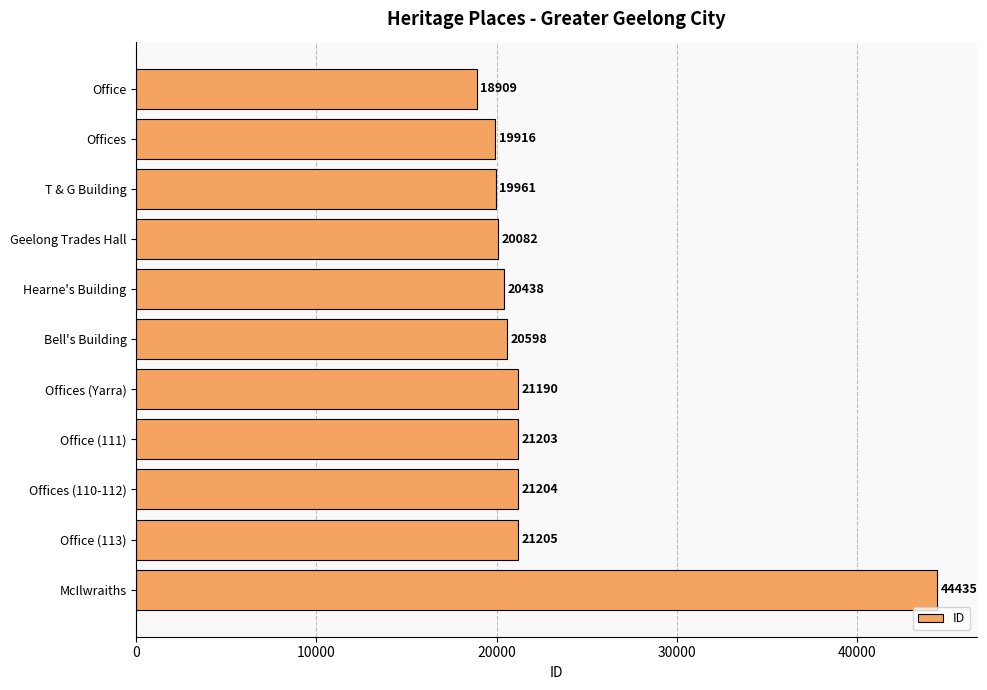

What is the change in value from Offices to Bell's Building?

+682